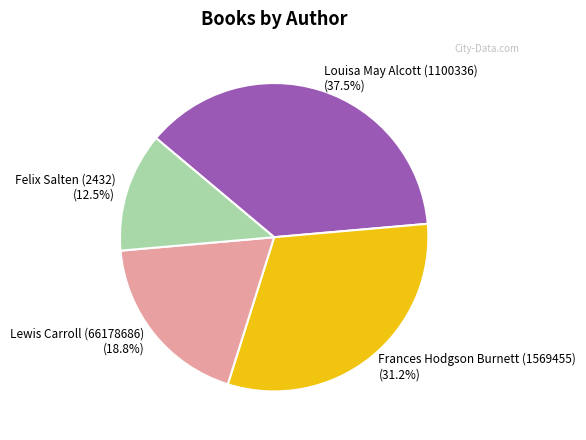

How much of the chart is everything except Felix Salten (2432)?

87.5%